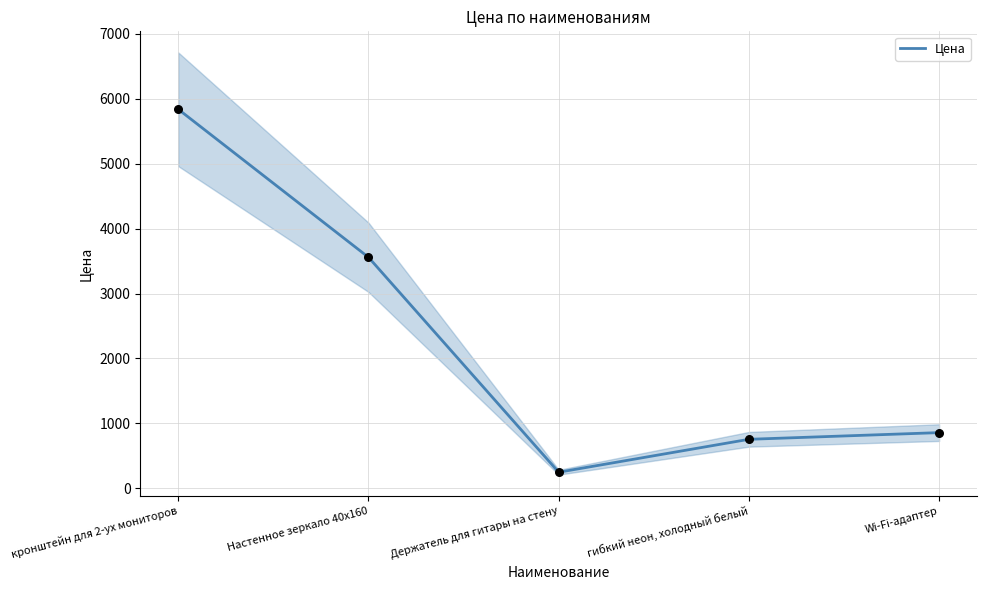

Between гибкий неон, холодный белый and Настенное зеркало 40х160, which is larger?

Настенное зеркало 40х160